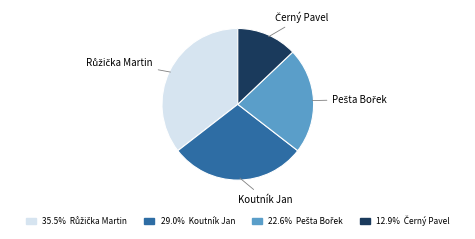

Is there any slice that represents more than half of the pie?

No